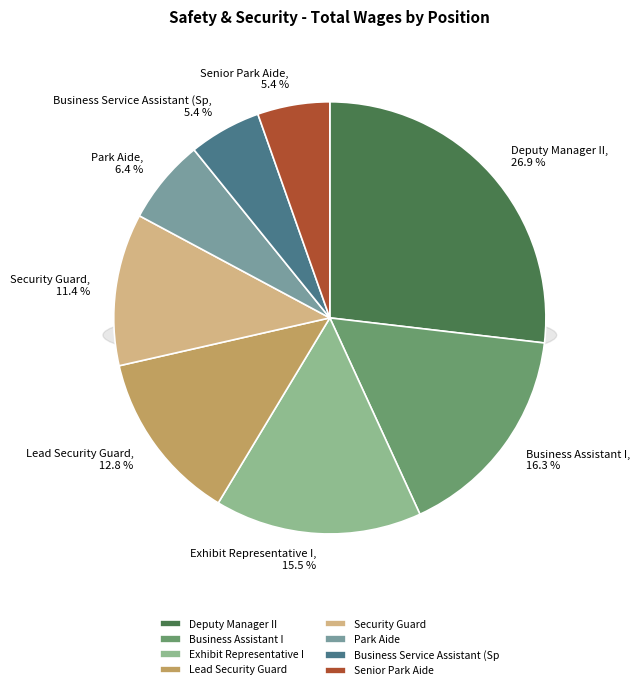

Is there any slice that represents more than half of the pie?

No